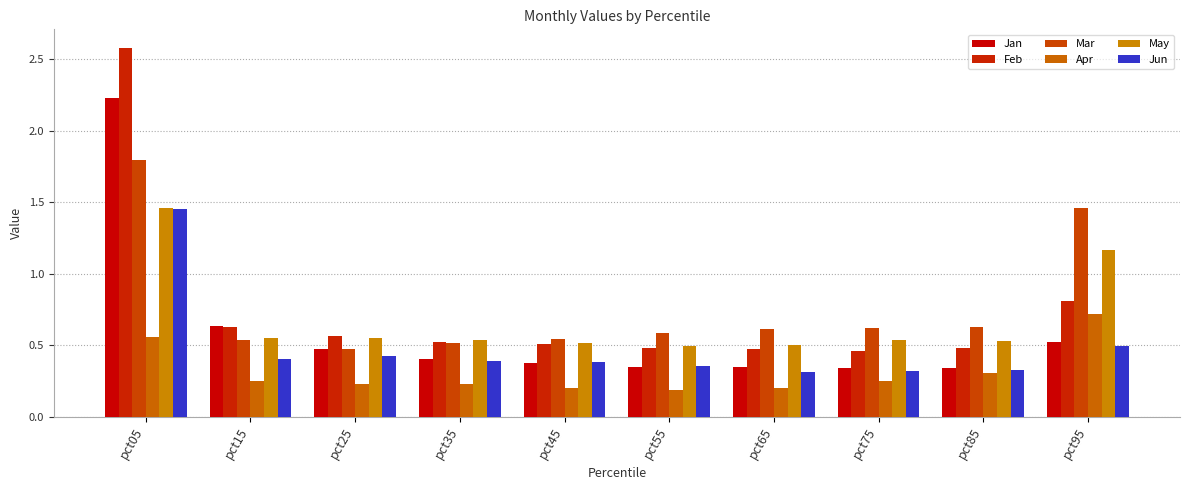

Reading left to right, what are all the values shown in this chart?

Jan: pct05=2.2	pct15=0.6	pct25=0.5	pct35=0.4	pct45=0.4	pct55=0.3	pct65=0.3	pct75=0.3	pct85=0.3	pct95=0.5
Feb: pct05=2.6	pct15=0.6	pct25=0.6	pct35=0.5	pct45=0.5	pct55=0.5	pct65=0.5	pct75=0.5	pct85=0.5	pct95=0.8
Mar: pct05=1.8	pct15=0.5	pct25=0.5	pct35=0.5	pct45=0.5	pct55=0.6	pct65=0.6	pct75=0.6	pct85=0.6	pct95=1.5
Apr: pct05=0.6	pct15=0.3	pct25=0.2	pct35=0.2	pct45=0.2	pct55=0.2	pct65=0.2	pct75=0.2	pct85=0.3	pct95=0.7
May: pct05=1.5	pct15=0.5	pct25=0.5	pct35=0.5	pct45=0.5	pct55=0.5	pct65=0.5	pct75=0.5	pct85=0.5	pct95=1.2
Jun: pct05=1.4	pct15=0.4	pct25=0.4	pct35=0.4	pct45=0.4	pct55=0.4	pct65=0.3	pct75=0.3	pct85=0.3	pct95=0.5